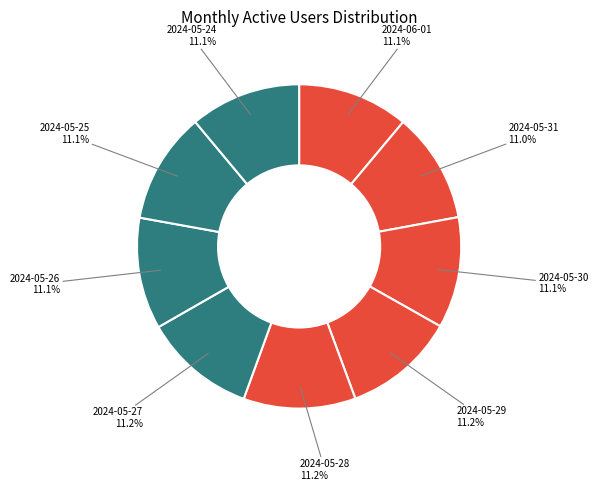

Is 2024-05-26 the majority of the pie?

No